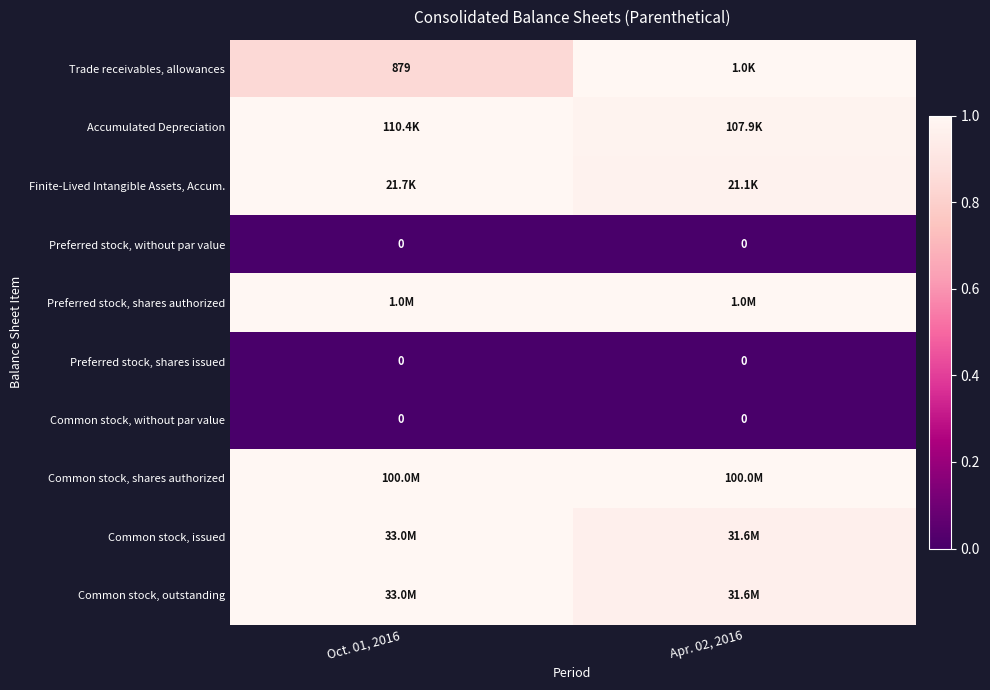

Is the value of Trade receivables, allowances at Oct. 01, 2016 greater than the value of Preferred stock, shares issued at Apr. 02, 2016?

Yes